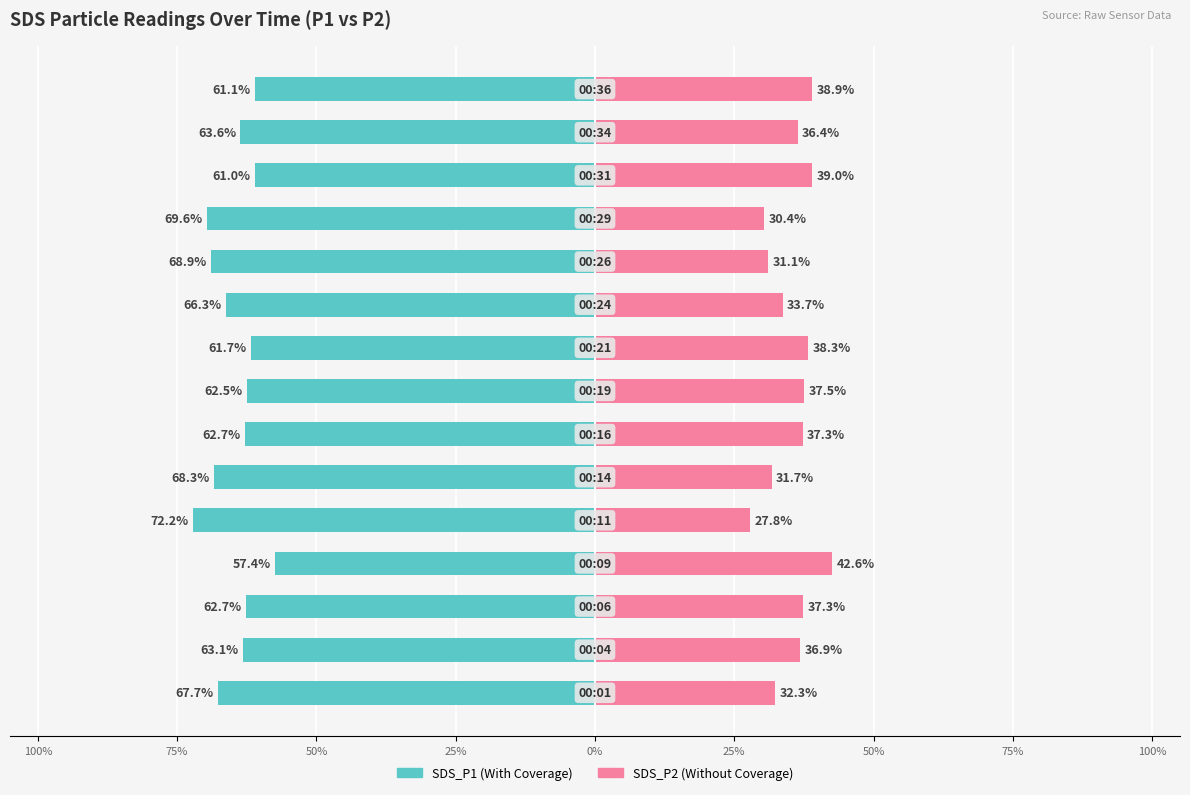

The value of SDS_P1 at 0% is -72.2. True or false?

True